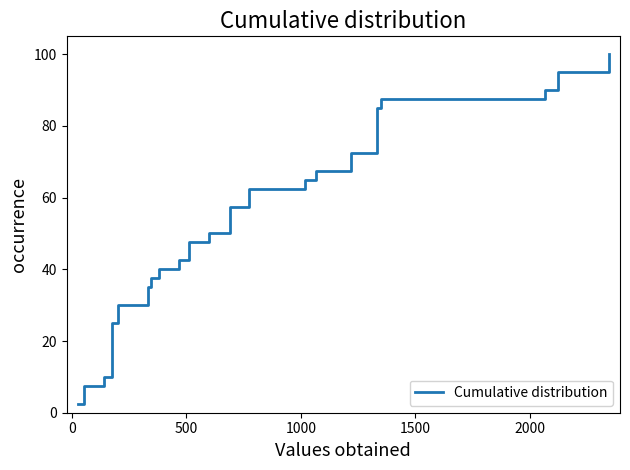

Does the chart display data point markers on the line(s)?

No